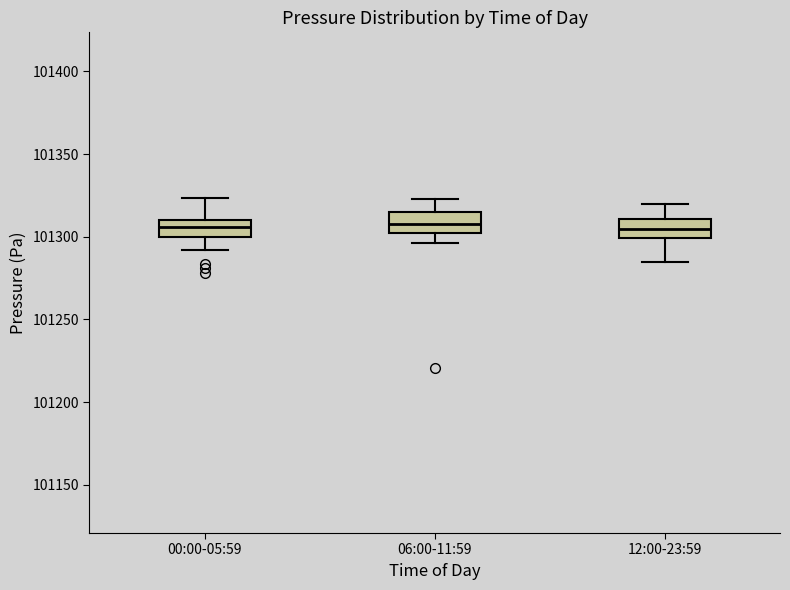

Where does the upper whisker of the box for 00:00-05:59 end on the y-axis? The values are not printed on the chart, so give them approximately, as read against the axis.

101325